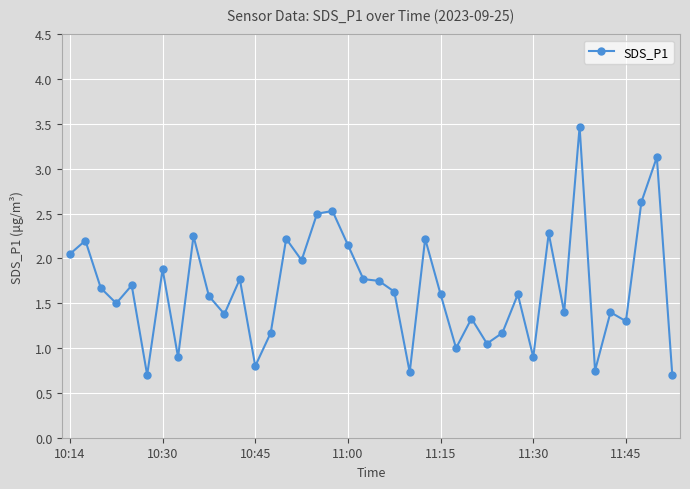

What is the value of the 27th point from the left?

1.3